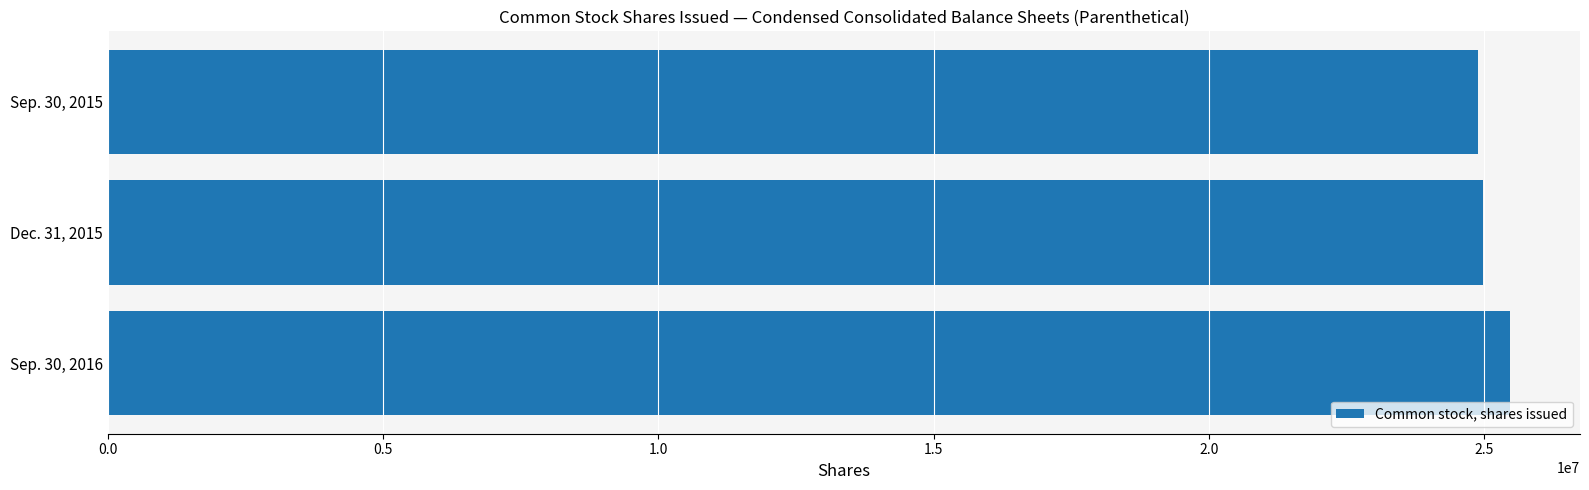

Count the values in the range 24879750 to 25466252.

3